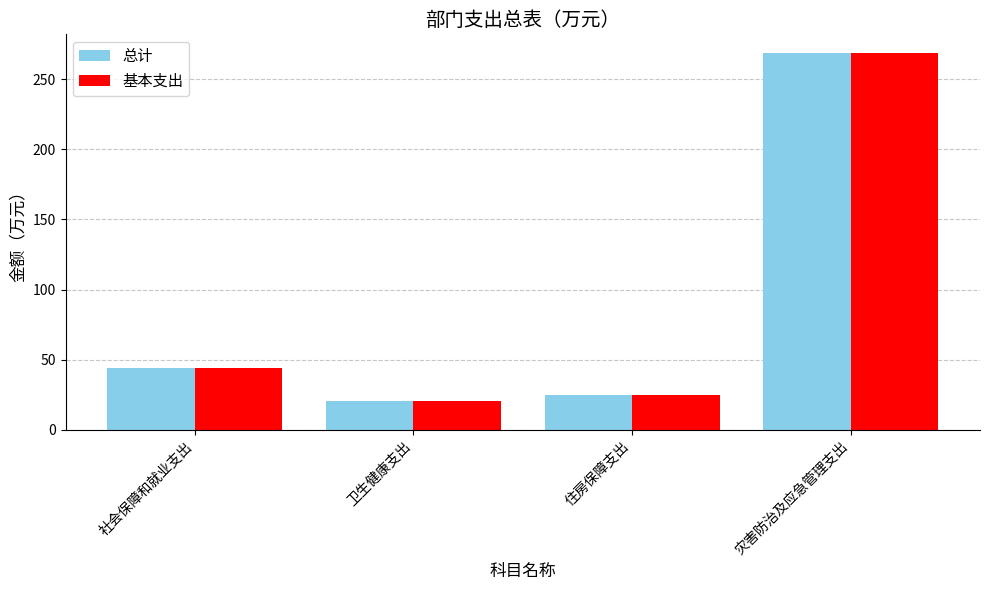

Where is 总计 nearest to the value 144?

社会保障和就业支出